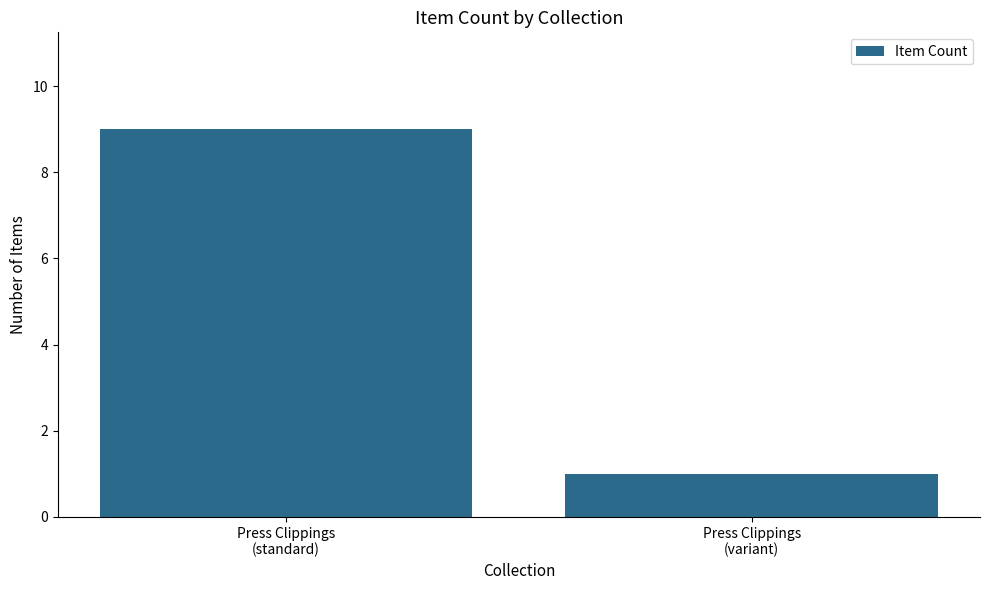

What position from the left is Press Clippings
(variant)?

2